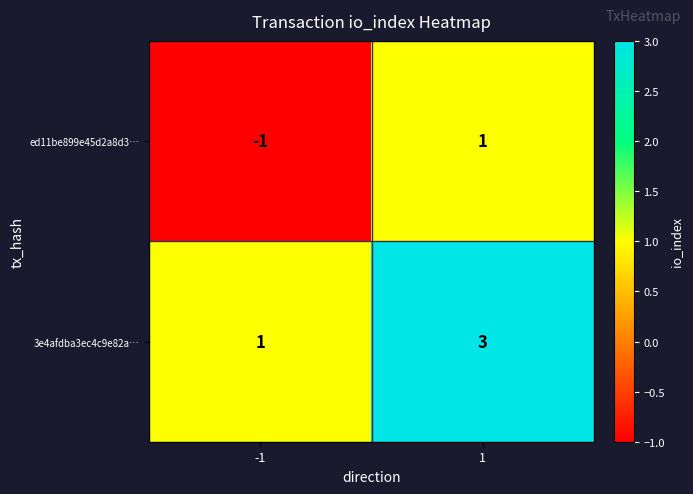

Reading right to left, transcribe all the data shown in this chart.

ed11be899e45d2a8d3…: 1=1	-1=-1
3e4afdba3ec4c9e82a…: 1=3	-1=1